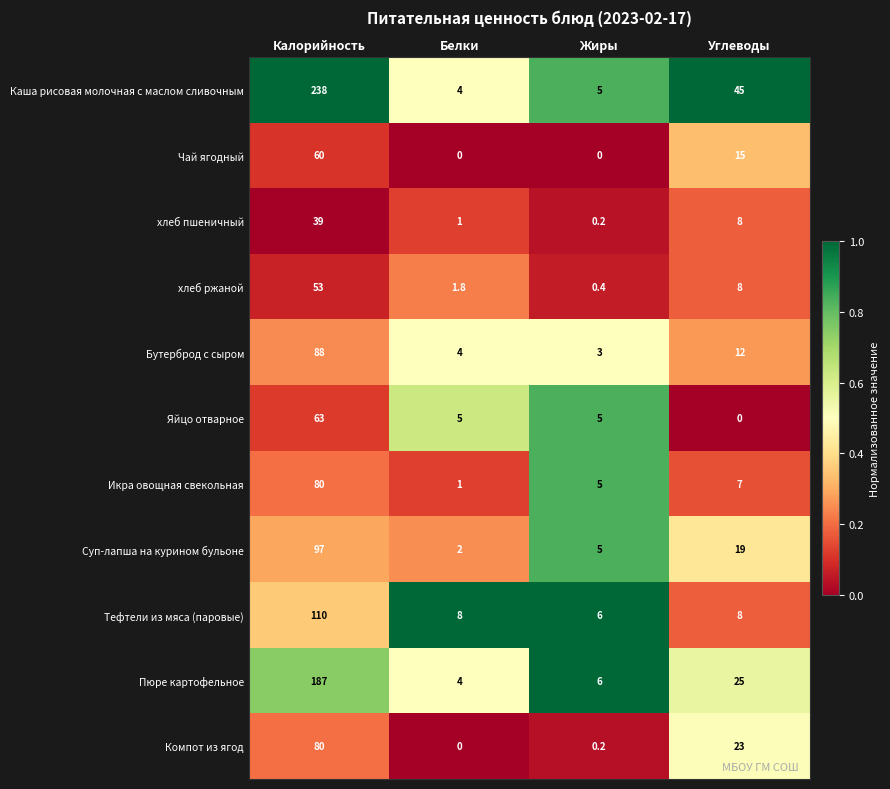

Is it true that хлеб ржаной equals 0.4 at Жиры?

True